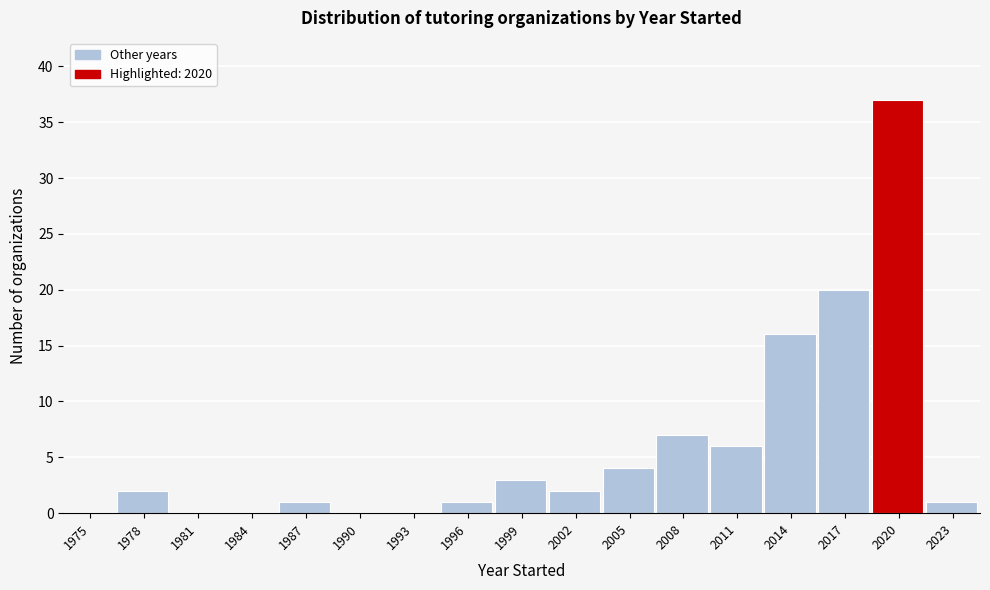

Reading right to left, extract all data points from this chart.

2023=1	2020=37	2017=20	2014=16	2011=6	2008=7	2005=4	2002=2	1999=3	1996=1	1993=0	1990=0	1987=1	1984=0	1981=0	1978=2	1975=0